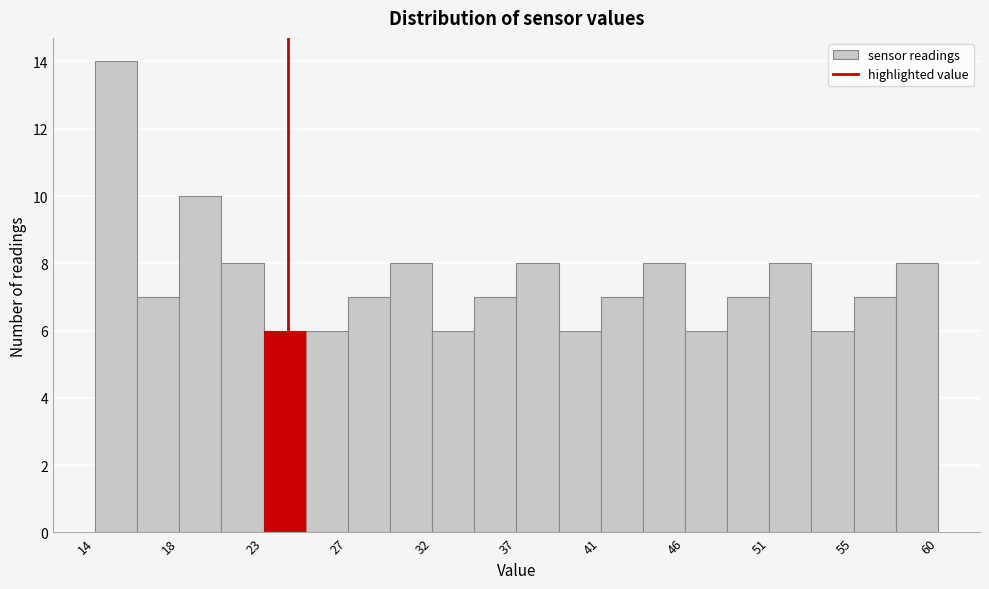

Reading left to right, list every bar in this chart as the range it spans on the x-axis followed by its height. Neither the bar edges nor the heights are printed on the chart, so give them approximately, as read against the axes.

13.5 to 16.0: 14
16.0 to 18.0: 7
18.0 to 20.5: 10
20.5 to 23.0: 8
23.0 to 25.0: 6
25.0 to 27.5: 6
27.5 to 30.0: 7
30.0 to 32.0: 8
32.0 to 34.5: 6
34.5 to 37.0: 7
37.0 to 39.0: 8
39.0 to 41.5: 6
41.5 to 43.5: 7
43.5 to 46.0: 8
46.0 to 48.5: 6
48.5 to 50.5: 7
50.5 to 53.0: 8
53.0 to 55.5: 6
55.5 to 57.5: 7
57.5 to 60.0: 8